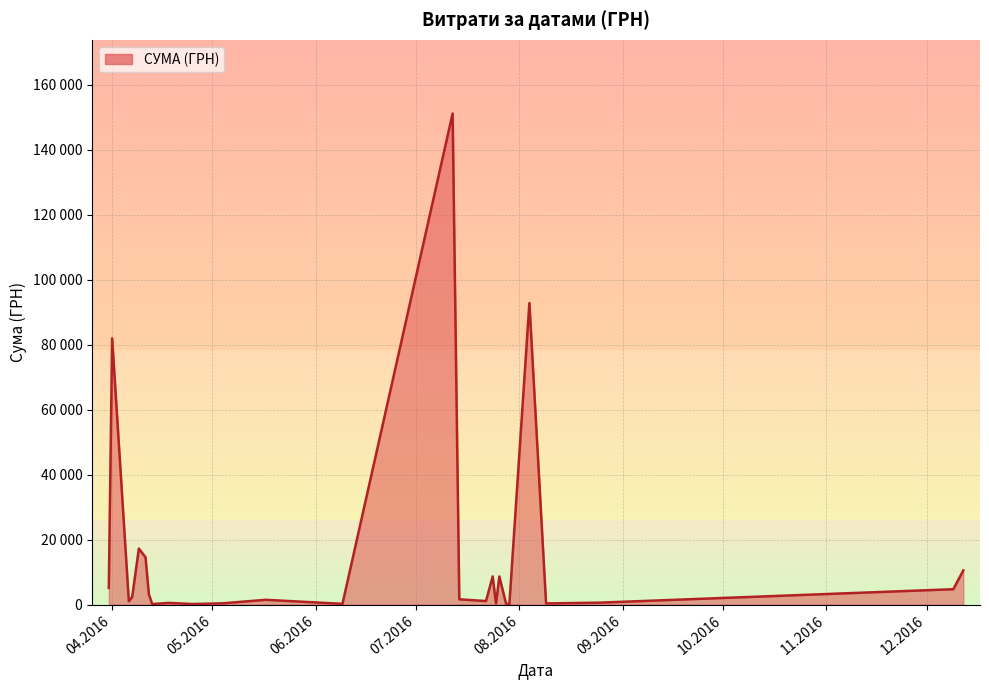

Does the chart have visible grid lines?

Yes